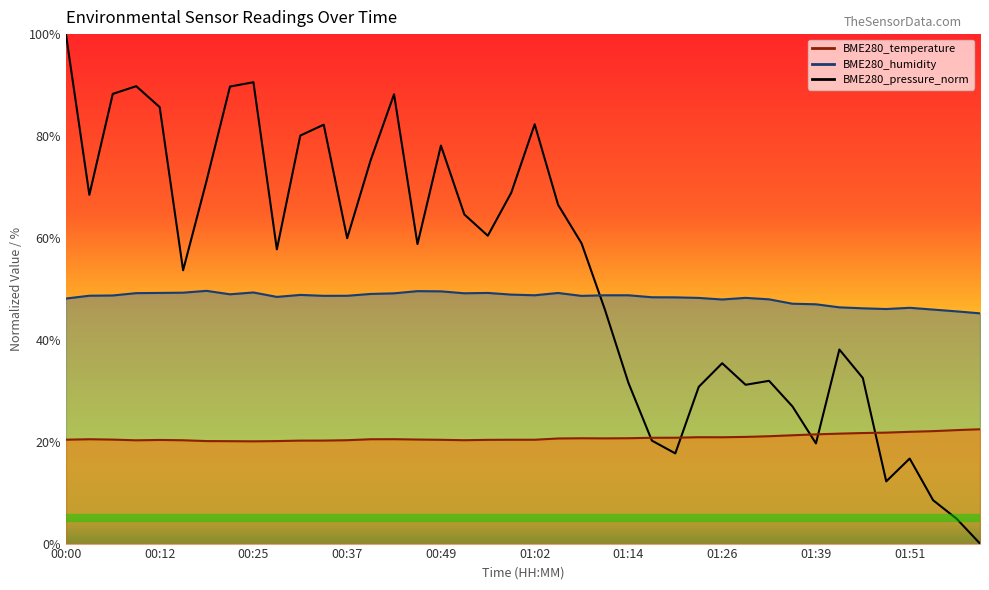

What is the lowest value of the BME280_temperature series?

20.1